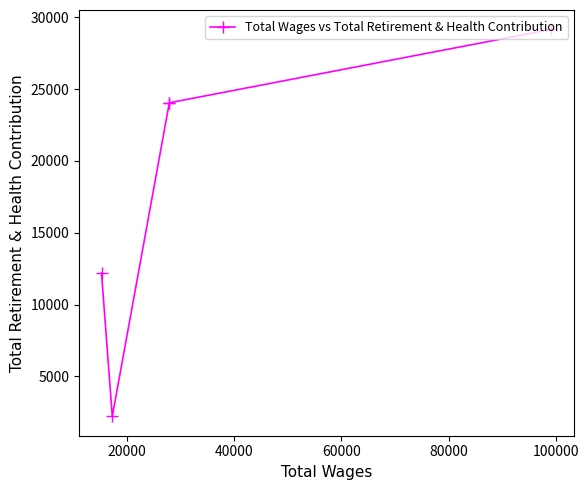

What is the average value?

18327